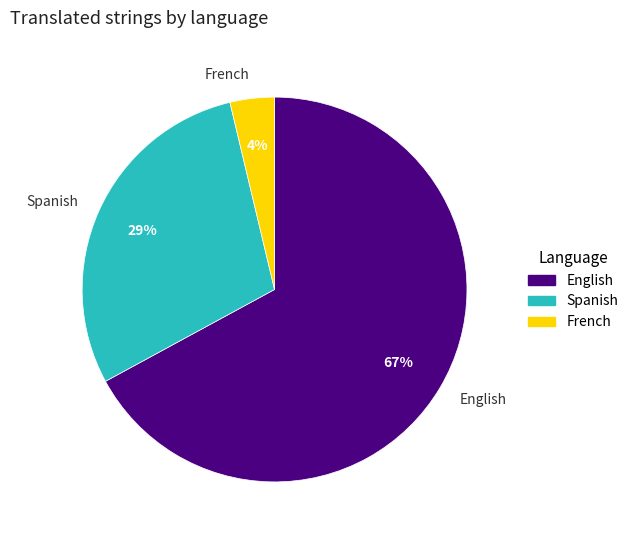

Combined, do English and French account for over 50%?

Yes